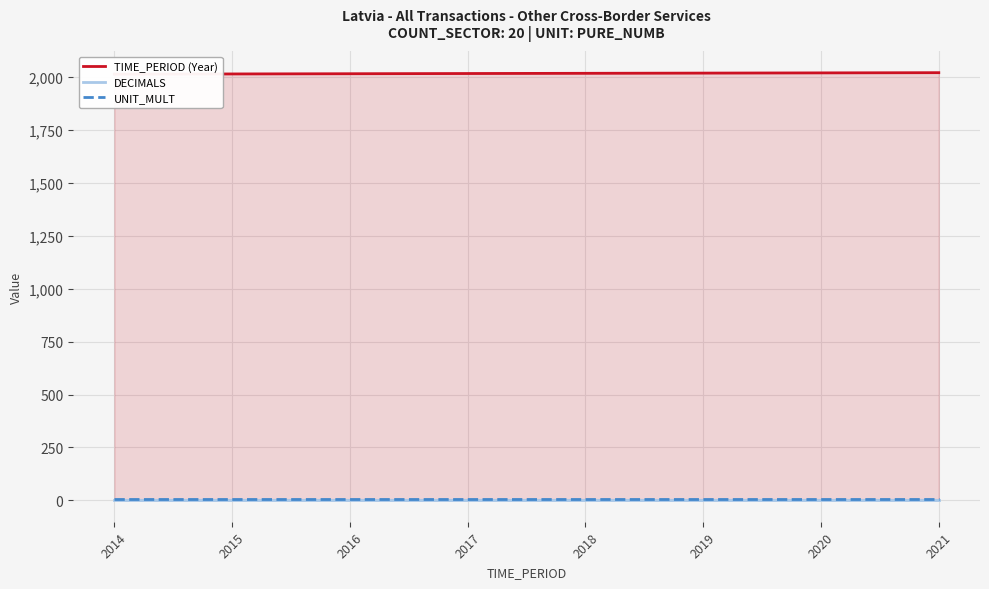

Which series has the widest spread of values?

TIME_PERIOD (Year)